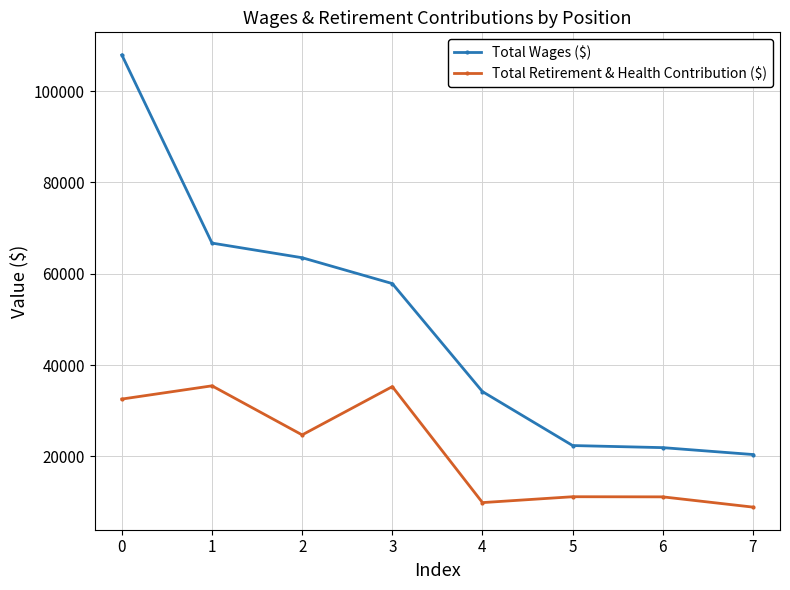

Which series has the largest range (max minus min)?

Total Wages ($)